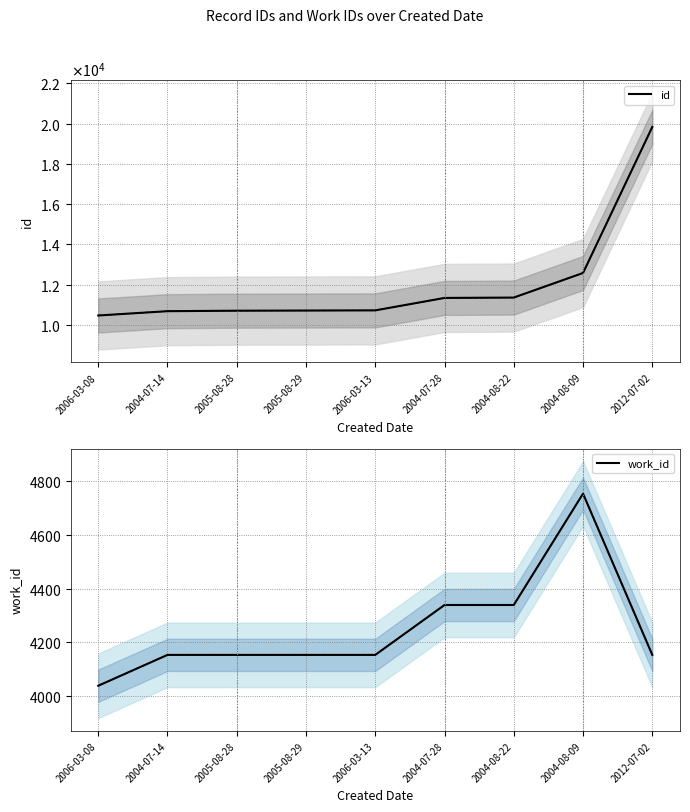

What is the label of the 7th point from the right?

2005-08-28